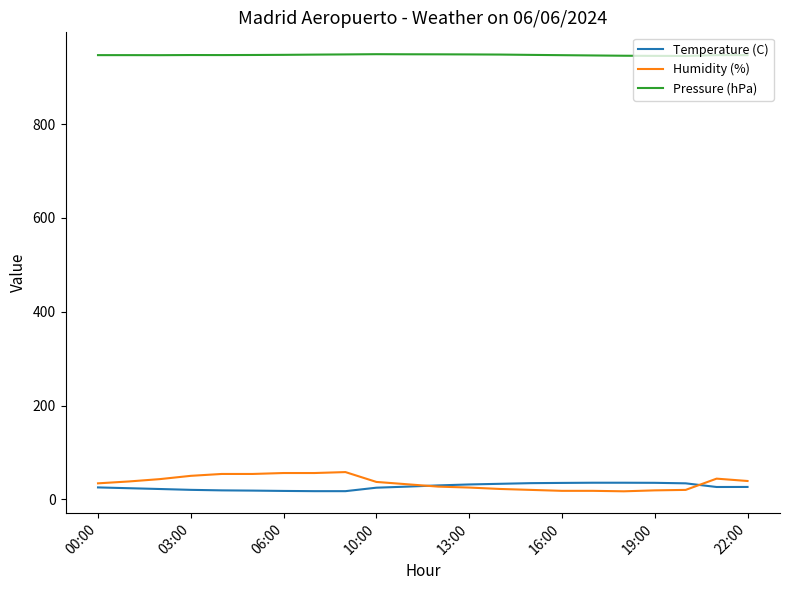

What is the greatest value displayed?

949.3